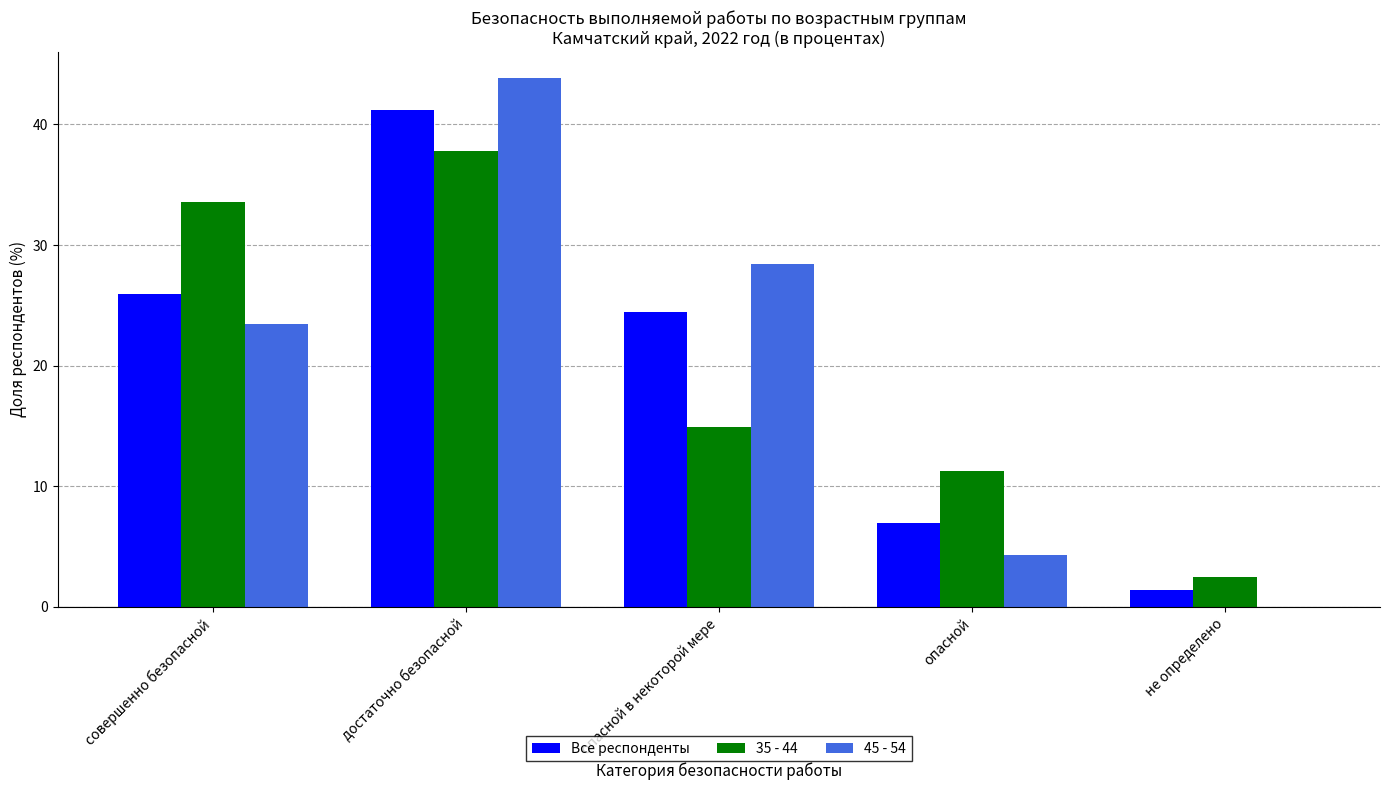

What is the total value across all series at опасной?

22.6